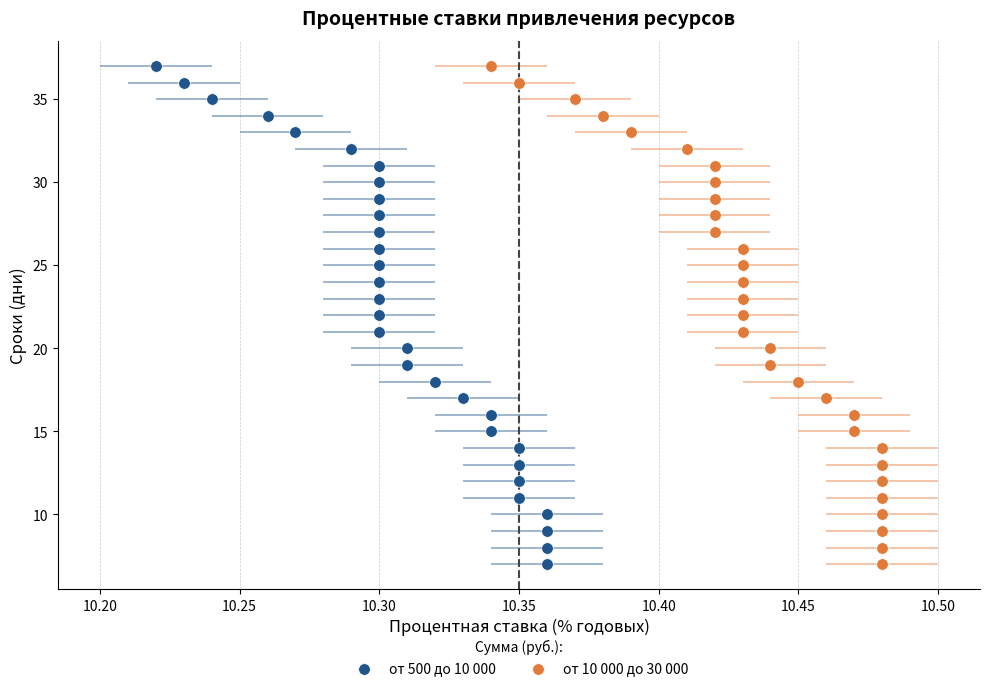

What are all the series names shown in the legend?

от 500 до 10 000, от 10 000 до 30 000